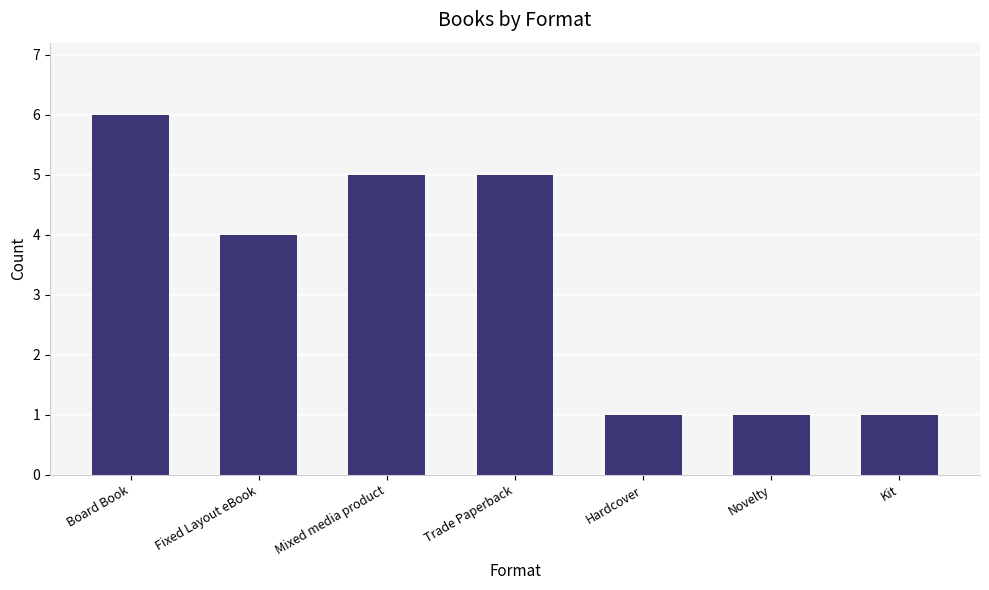

What is the label of the 3rd bar from the right?

Hardcover